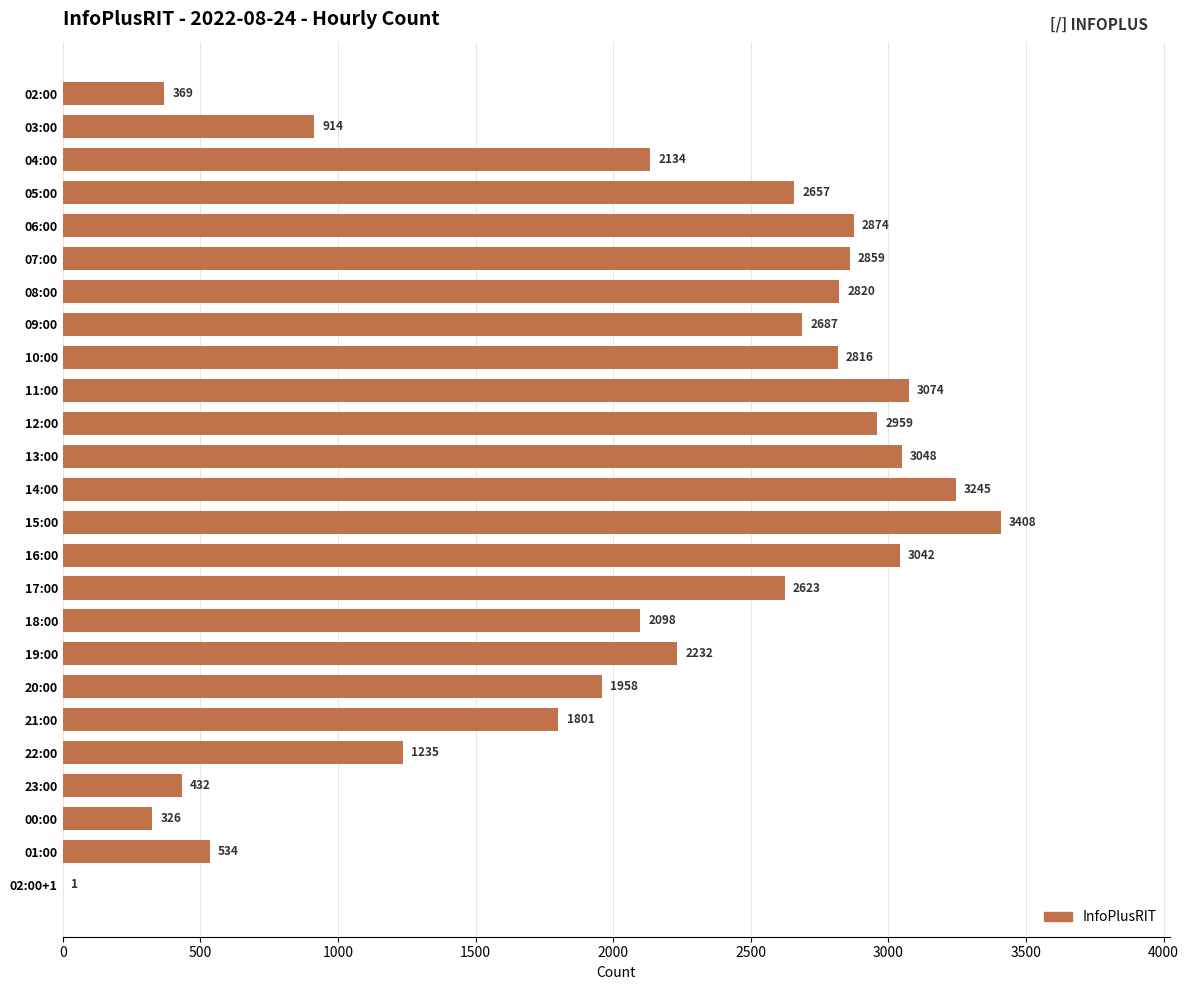

How many categories are shown in the chart?

25